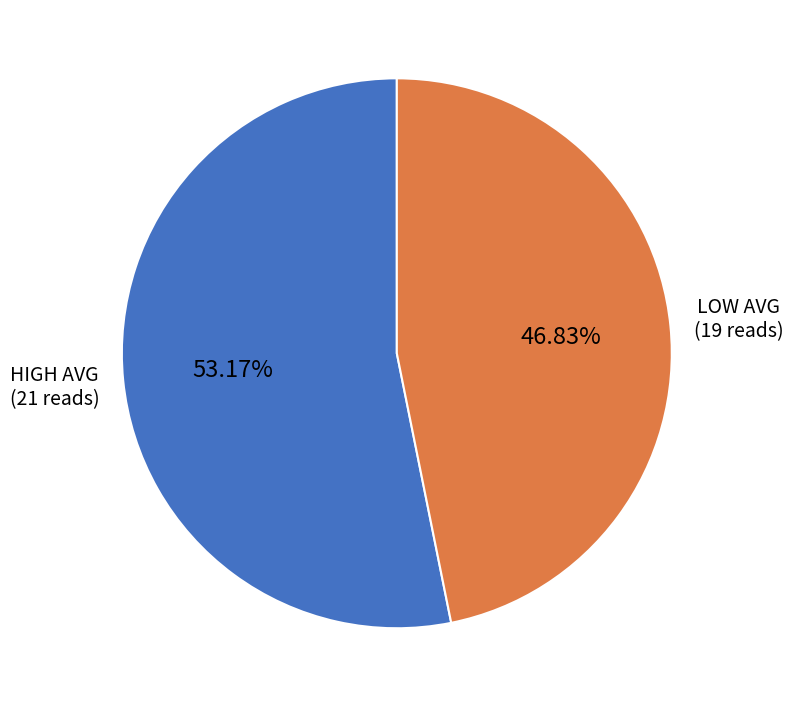

Do HIGH AVG and LOW AVG together represent more than half of the pie?

Yes